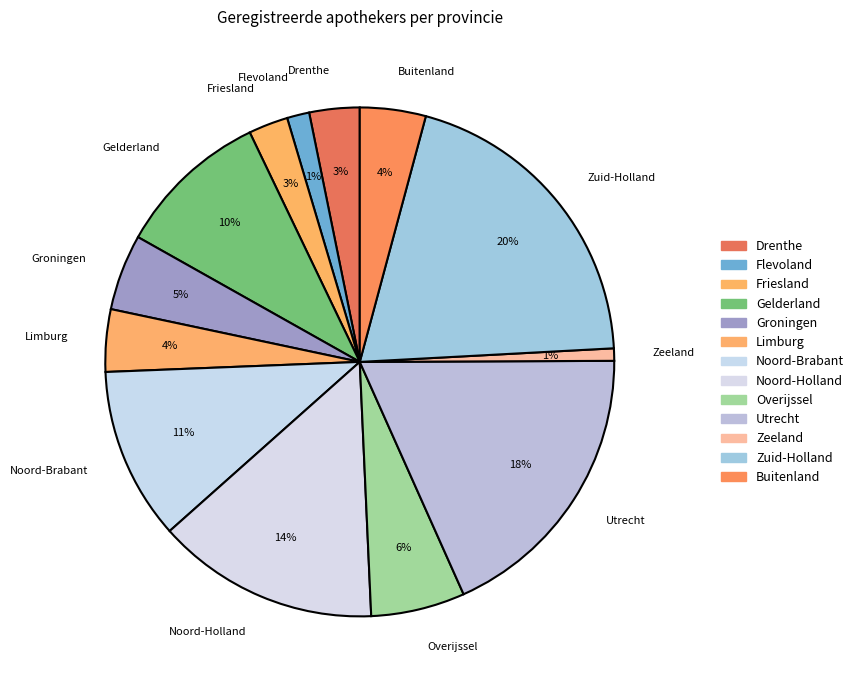

To the nearest percent, what is the average slice percentage?

8%